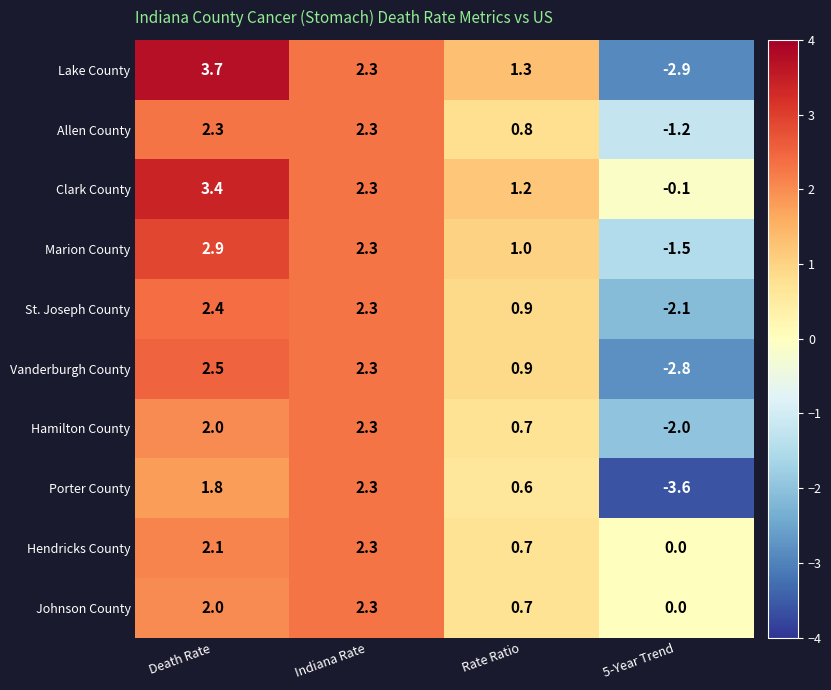

What is the spread (max minus min) of values at 5-Year Trend?

3.6